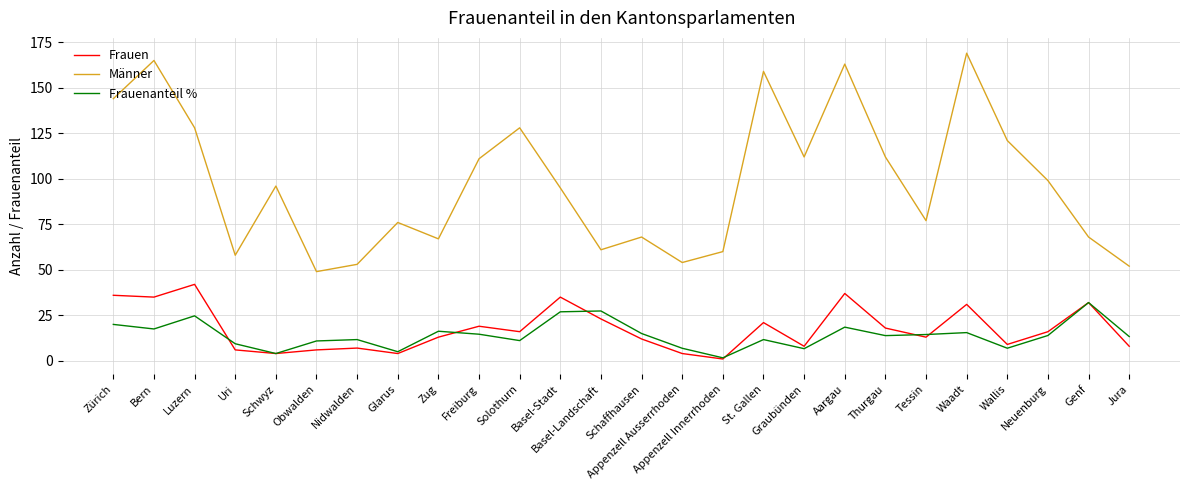

What position from the right is Obwalden?

21